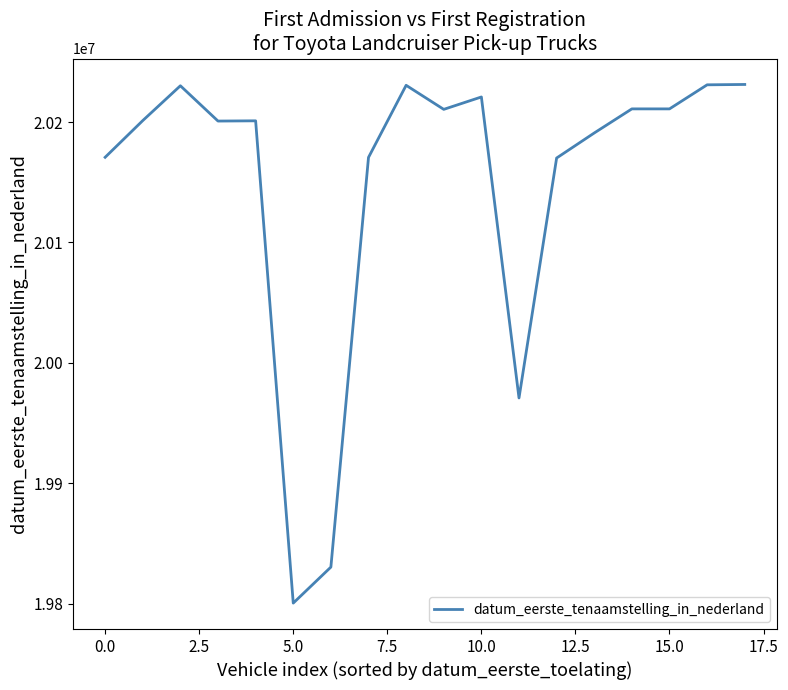

What is the smallest value displayed?

19800417